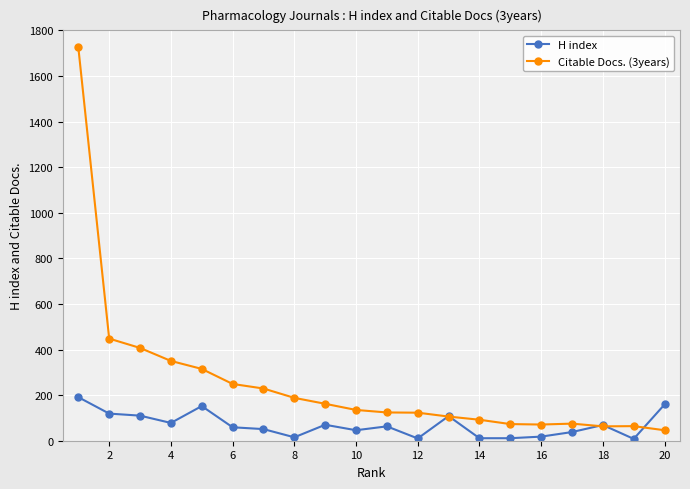

What is the sum of all Citable Docs. (3years) values?

5045